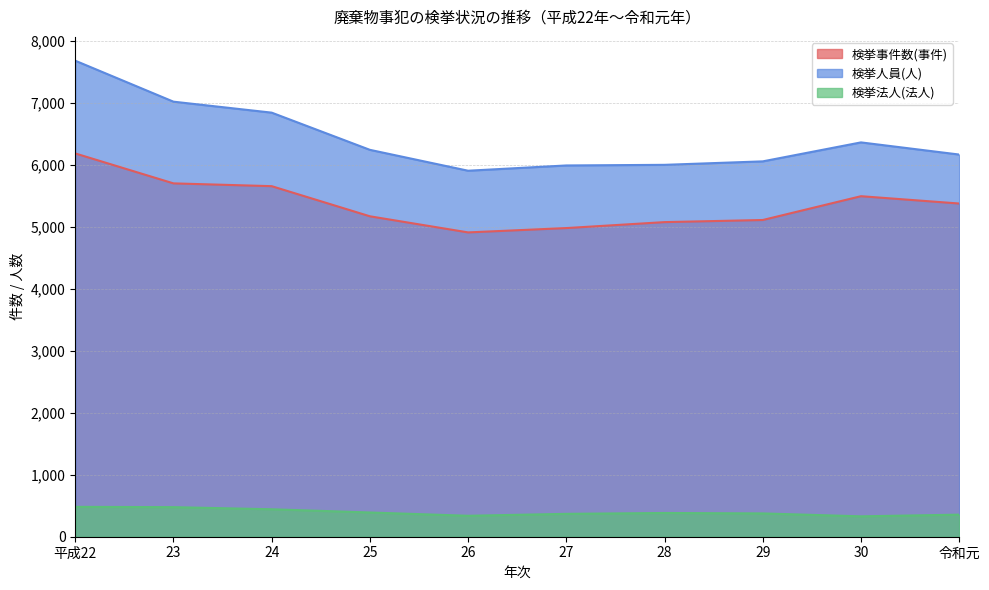

Reading left to right, transcribe all the data shown in this chart.

検挙事件数(事件): 6183	5700	5655	5169	4909	4979	5075	5109	5493	5375
検挙人員(人): 7679	7018	6841	6241	5904	5989	5999	6055	6361	6165
検挙法人(法人): 482	477	443	391	338	369	383	376	329	356